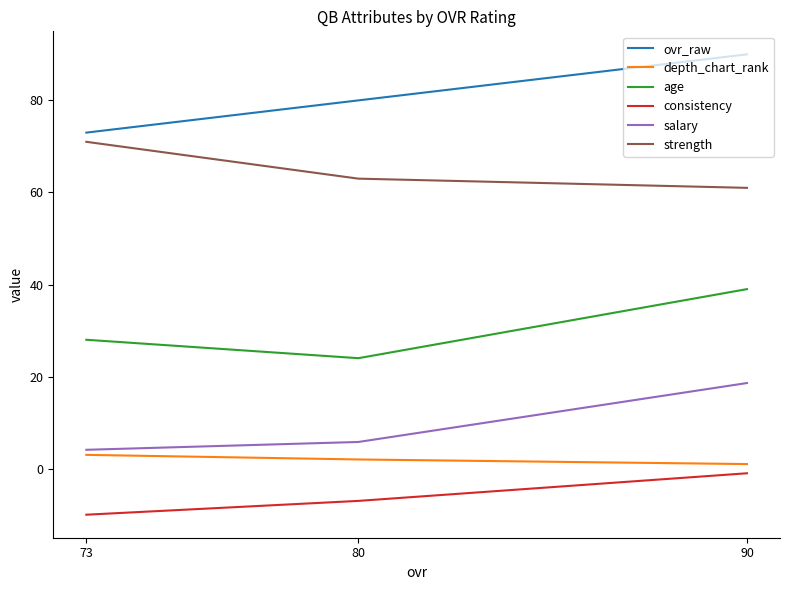

How many depth_chart_rank values are between 1 and 3?

3